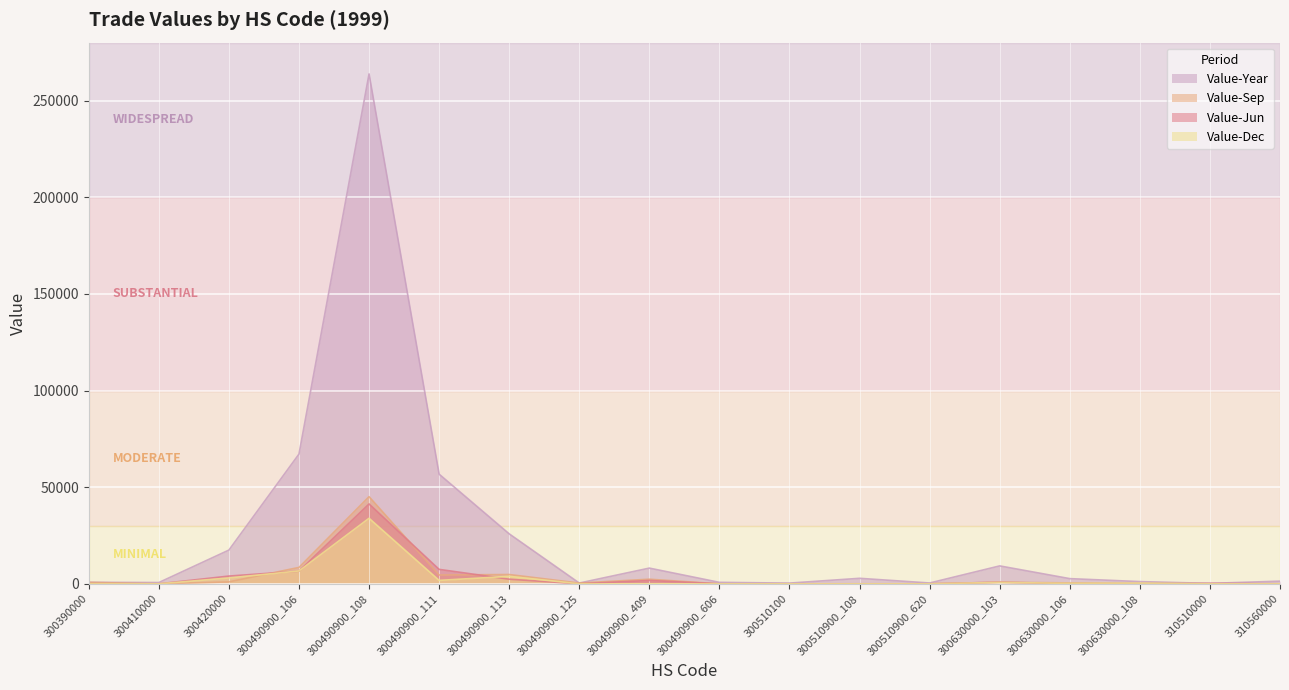

Reading left to right, extract all data points from this chart.

Value-Year: 300390000=765	300410000=665	300420000=17458	300490900_106=67127	300490900_108=263808	300490900_111=56736	300490900_113=25860	300490900_125=400	300490900_409=8125	300490900_606=754	300510100=372	300510900_108=2845	300510900_620=426	300630000_103=9267	300630000_106=2682	300630000_108=1150	310510000=229	310560000=1375
Value-Jun: 300390000=0	300410000=0	300420000=4013	300490900_106=6556	300490900_108=41325	300490900_111=7473	300490900_113=2388	300490900_125=0	300490900_409=1734	300490900_606=0	300510100=0	300510900_108=0	300510900_620=0	300630000_103=865	300630000_106=0	300630000_108=0	310510000=229	310560000=0
Value-Sep: 300390000=765	300410000=0	300420000=1007	300490900_106=8480	300490900_108=45088	300490900_111=4568	300490900_113=4807	300490900_125=400	300490900_409=2382	300490900_606=0	300510100=0	300510900_108=0	300510900_620=0	300630000_103=794	300630000_106=479	300630000_108=243	310510000=0	310560000=0
Value-Dec: 300390000=0	300410000=0	300420000=3038	300490900_106=6661	300490900_108=33909	300490900_111=1777	300490900_113=3868	300490900_125=0	300490900_409=0	300490900_606=0	300510100=0	300510900_108=0	300510900_620=0	300630000_103=738	300630000_106=225	300630000_108=320	310510000=0	310560000=0